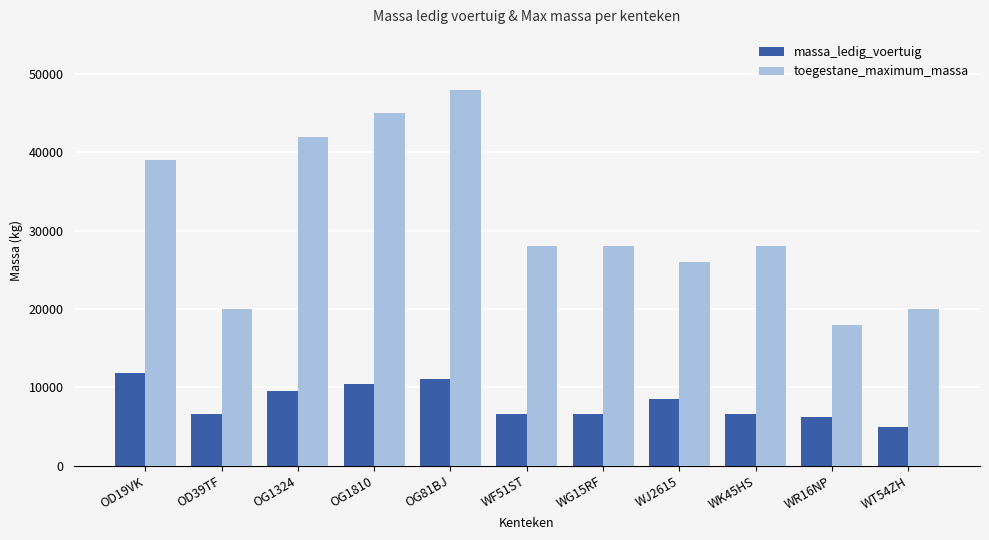

Rank the series by their maximum value, from highest to lowest.

toegestane_maximum_massa, massa_ledig_voertuig